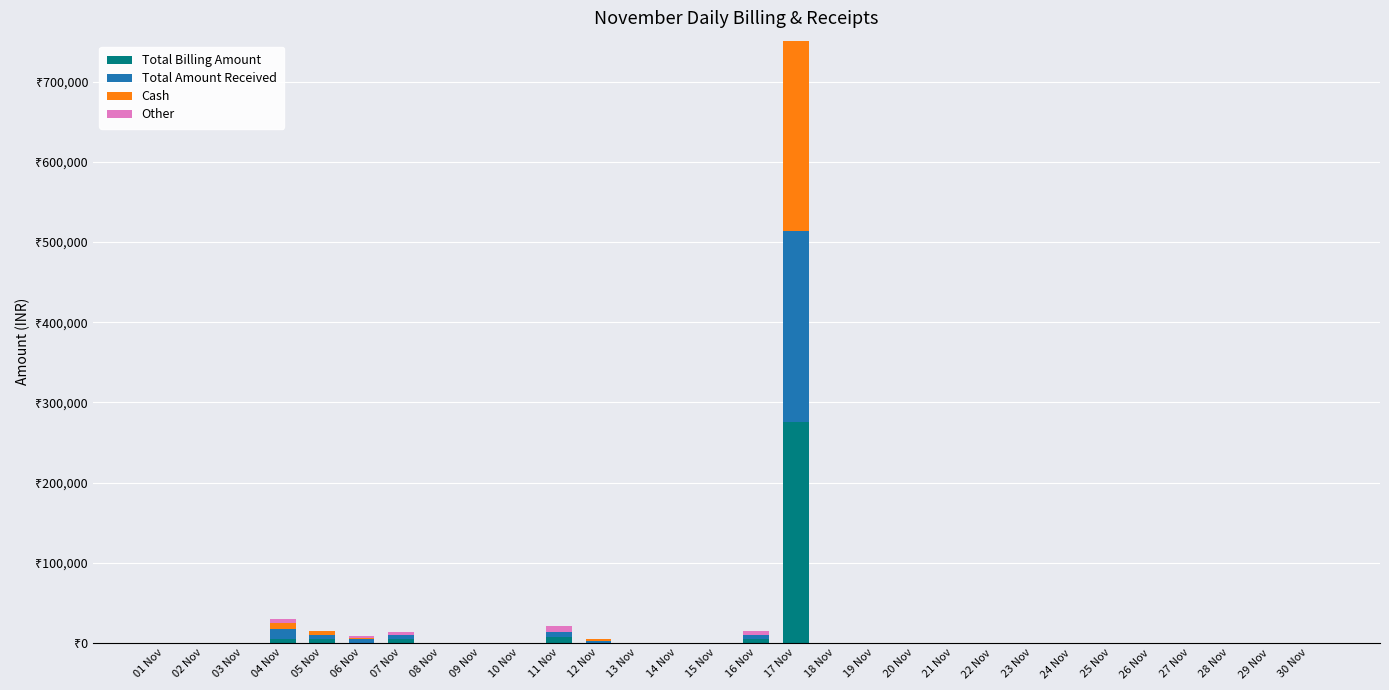

Are the bars grouped side by side (vs. stacked)?

No